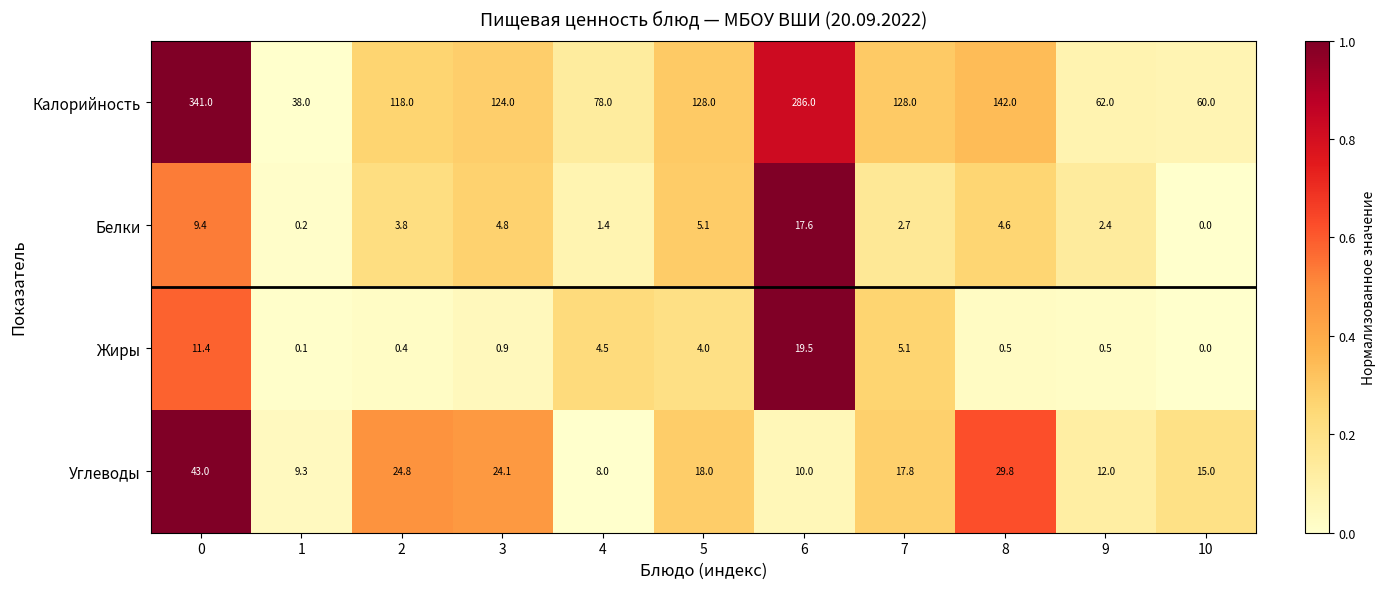

What is the difference between the highest and lowest values at 0?

331.6